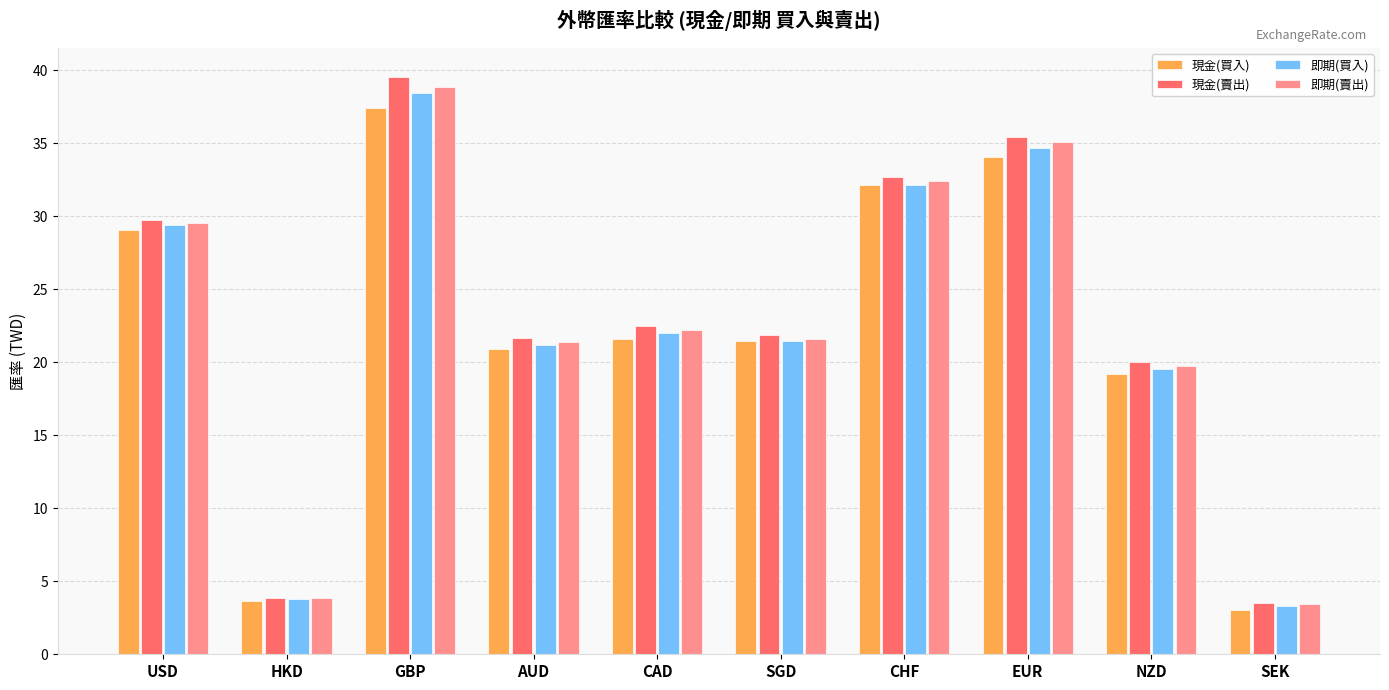

How many categories are shown in the chart?

10